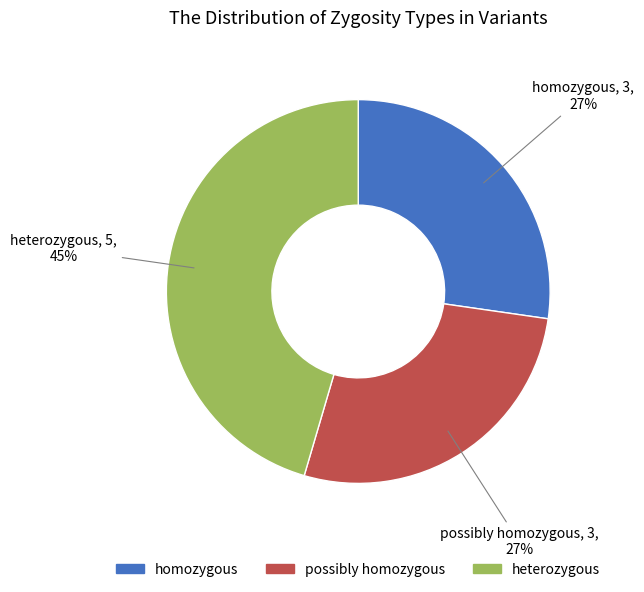

Is there any slice that represents more than half of the pie?

No